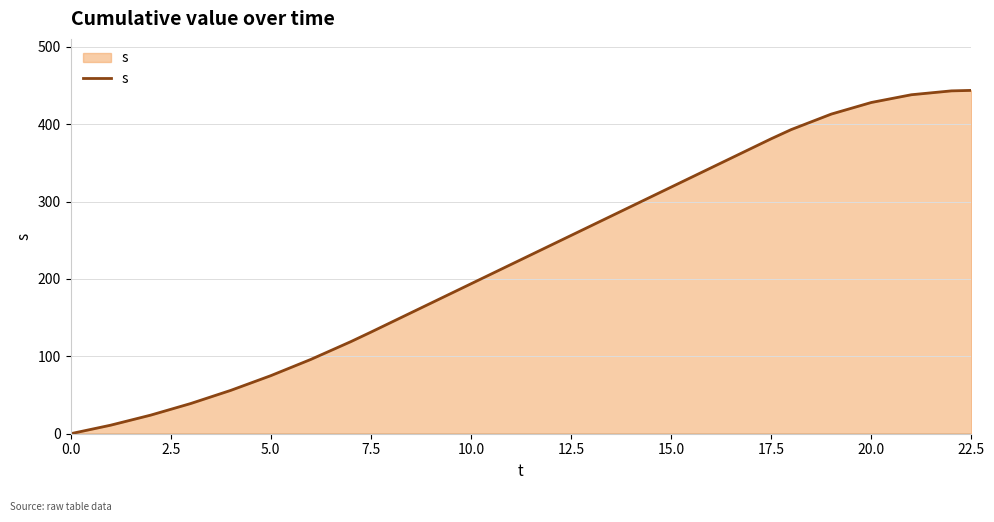

What is the greatest value displayed?

443.8